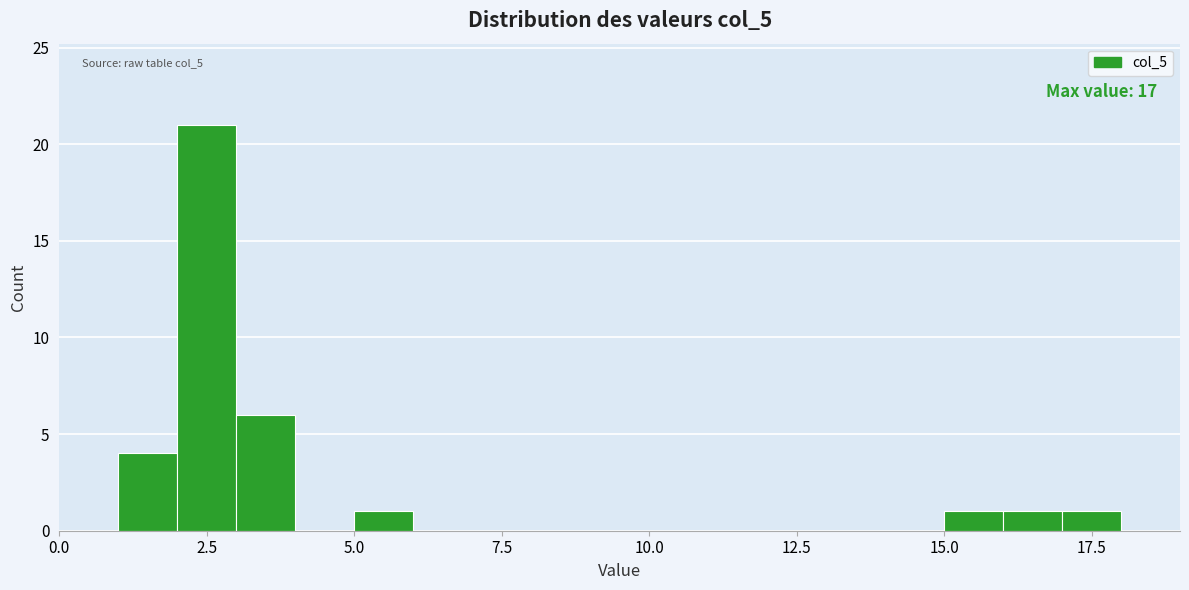

Around what value on the x-axis is the tallest bar? Give the approximate position of its centre, as read against the axis.

2.5